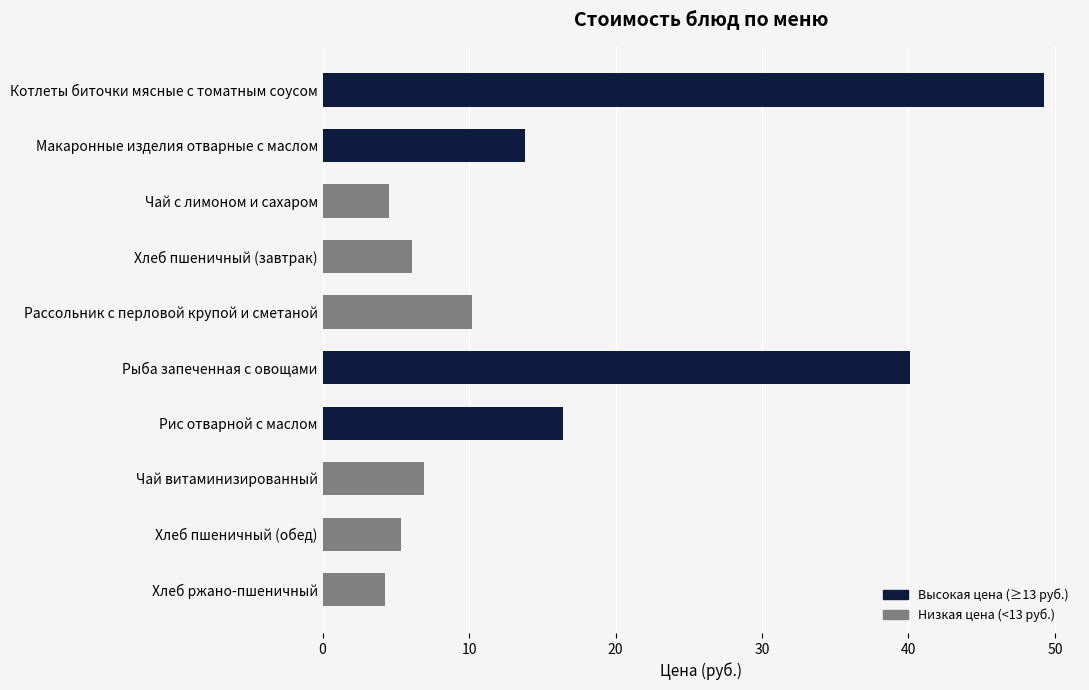

Approximately how many times larger is the value at Чай витаминизированный compared to Рассольник с перловой крупой и сметаной?

0.7